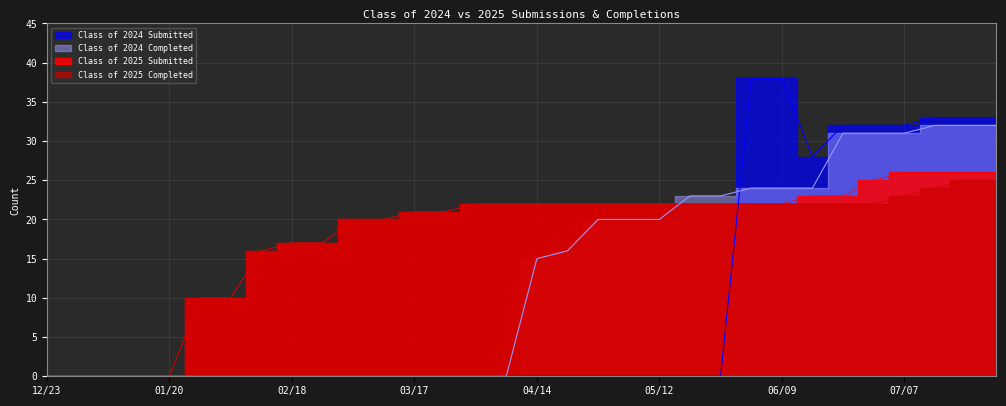

The Class of 2024 Submitted series shows 0 at 05/26. True or false?

True